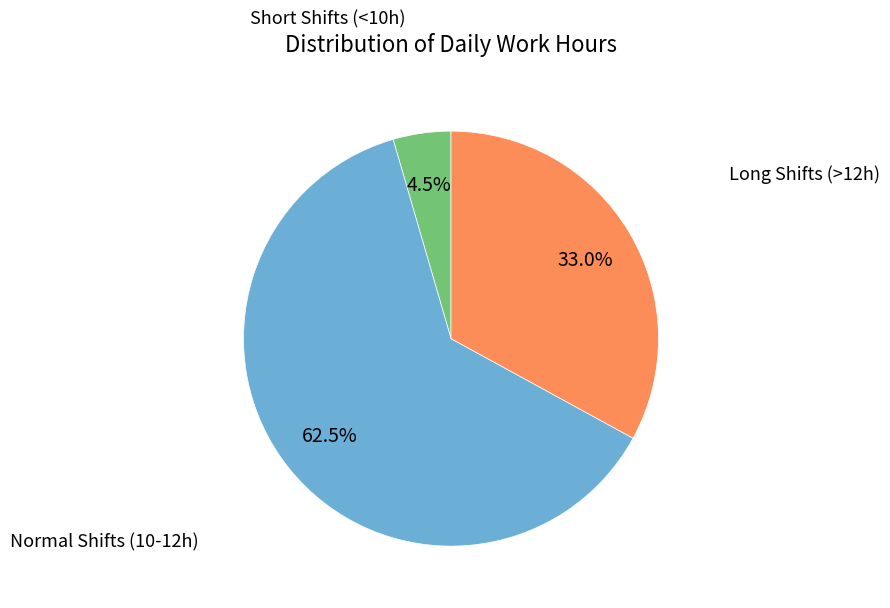

Does any single category account for the majority?

Yes